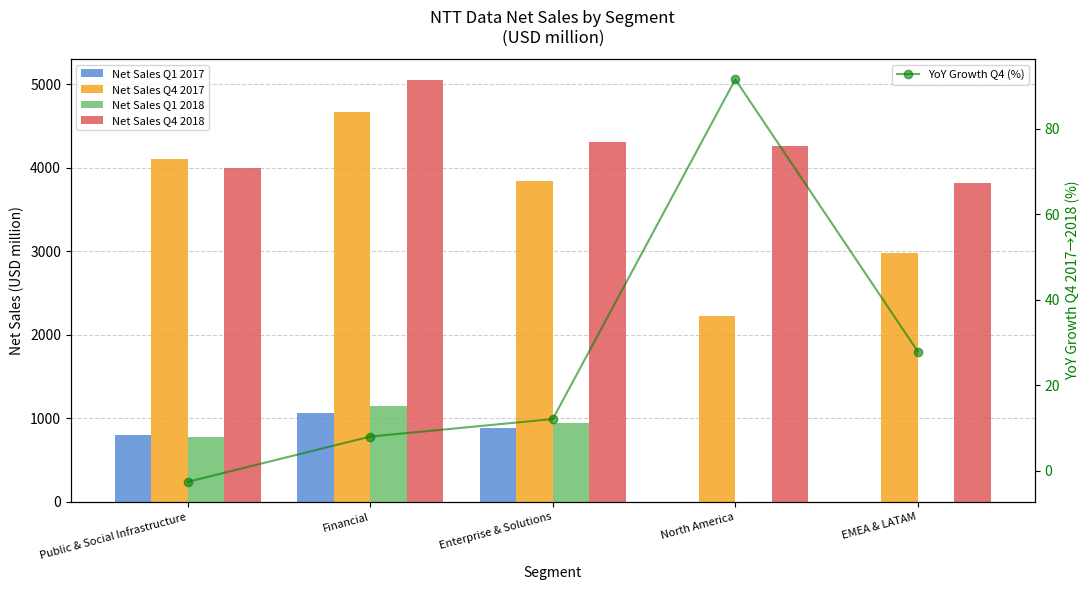

Is it true that Net Sales Q1 2017 equals 304.9 at Financial?

False